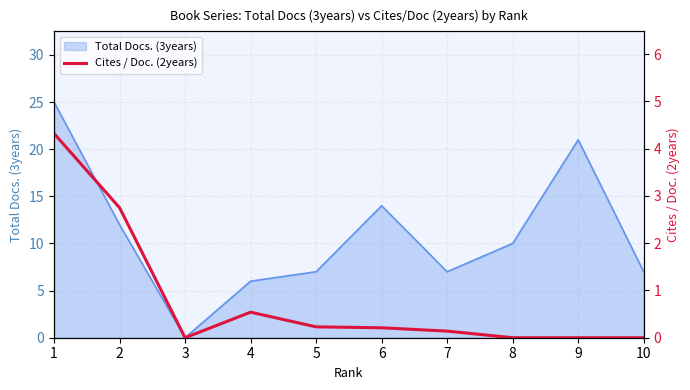

Where is the data nearest to the value 2?

2